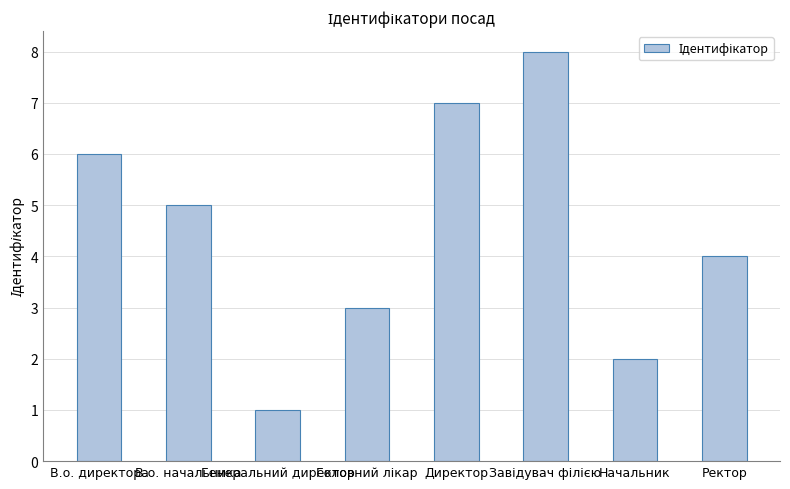

Reading left to right, extract all data points from this chart.

6	5	1	3	7	8	2	4